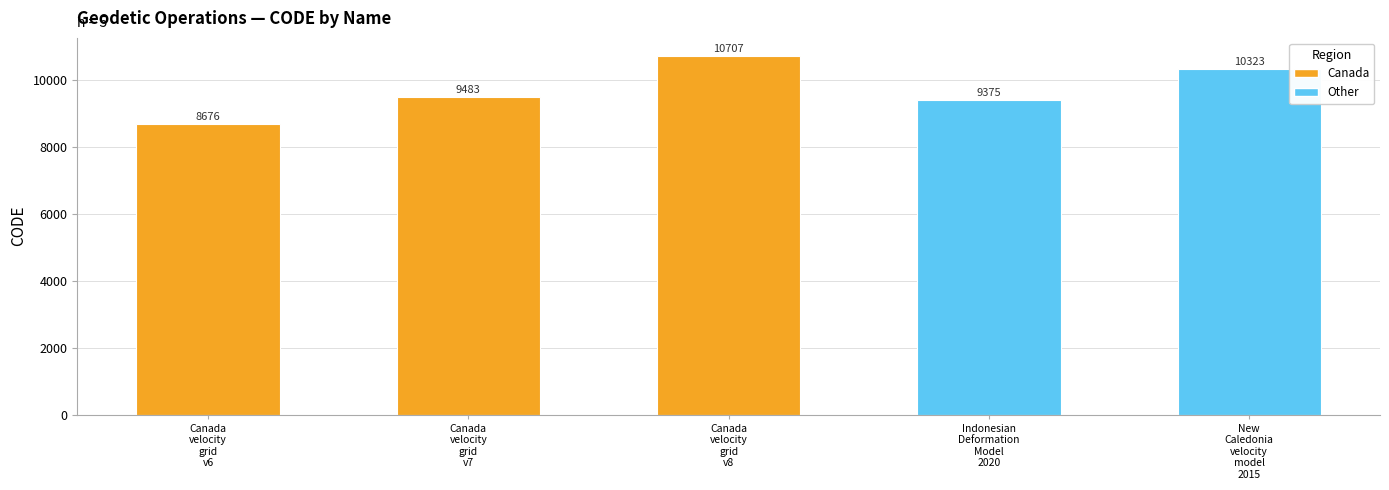

Does the chart contain any negative values?

No